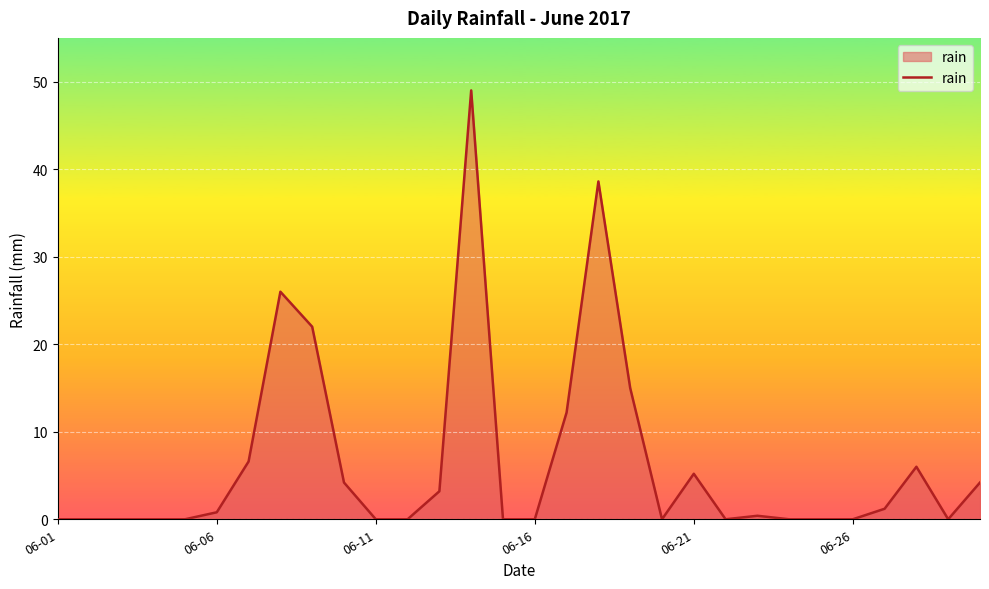

What is the greatest value displayed?

49.0